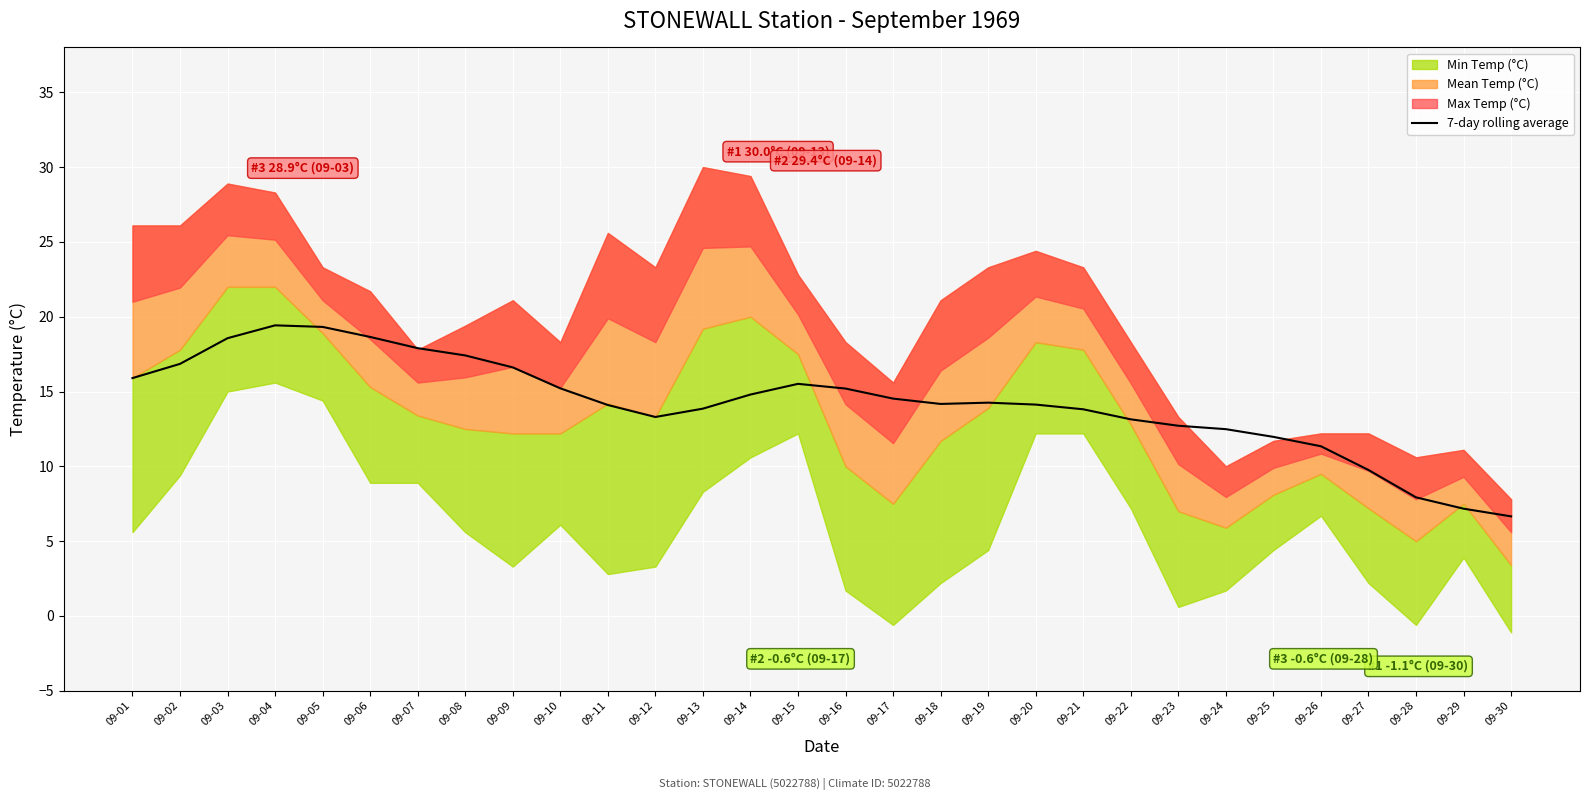

Is it true that the value at 09-25 is 17.0?

False